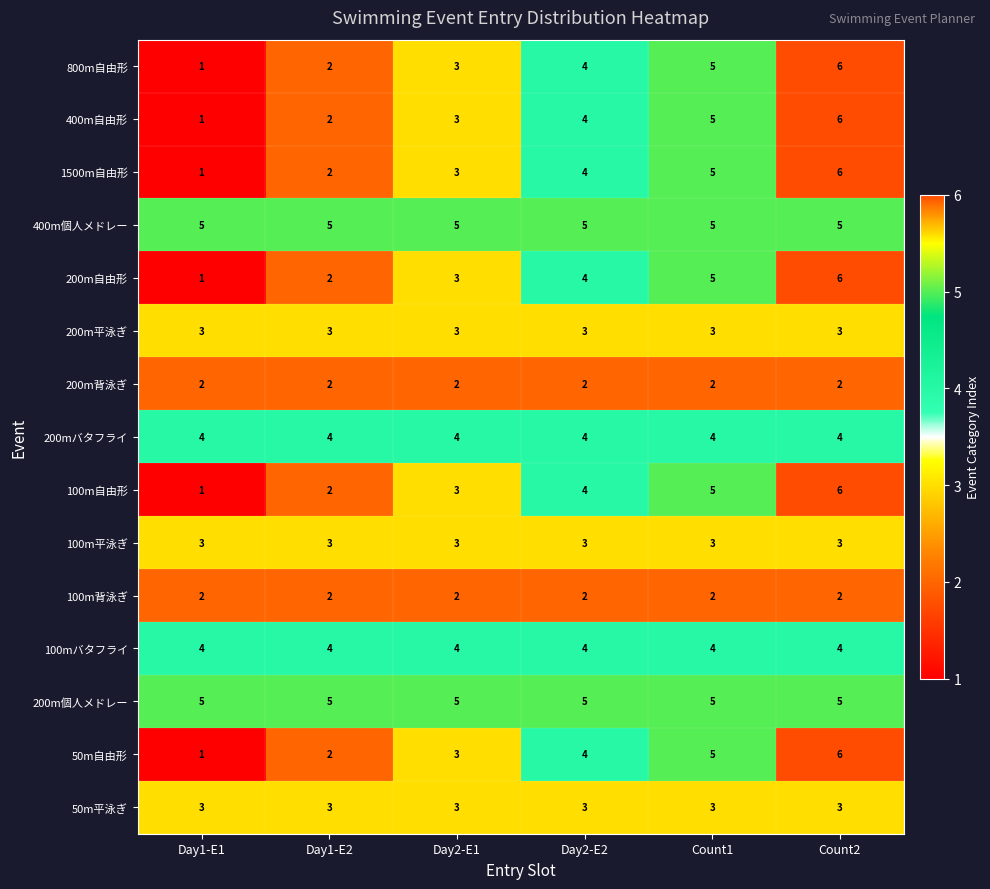

At how many categories does at least one series exceed 4?

6